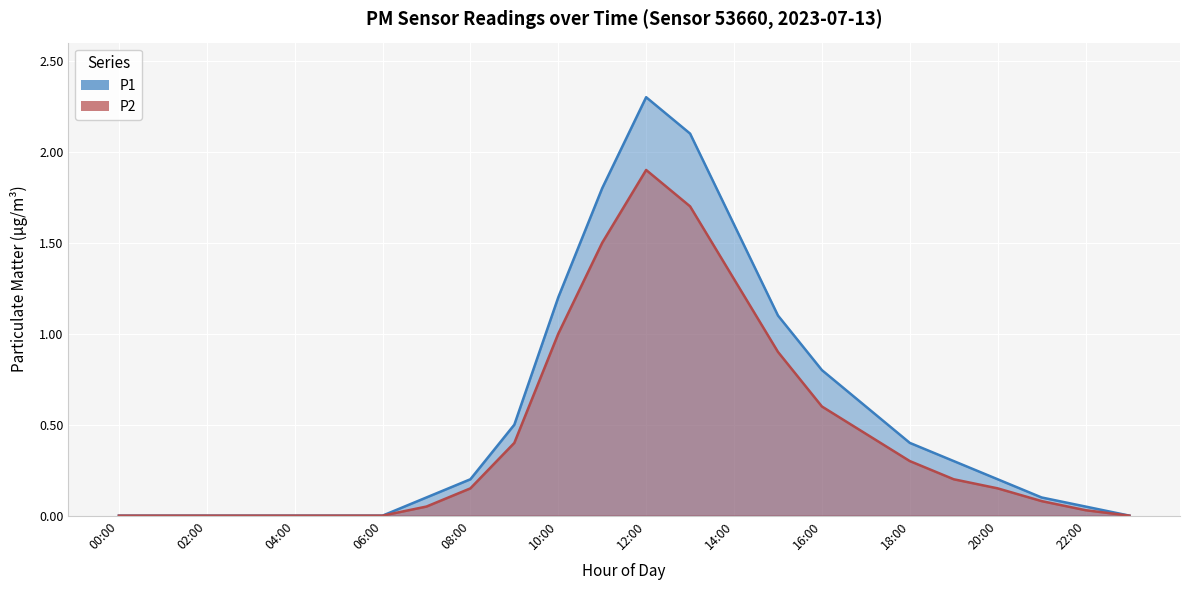

At which category is the sum across all series the highest?

12:00